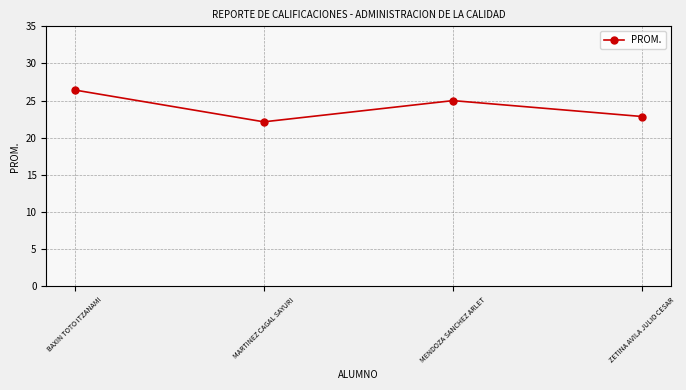

List the labels in order of value, largest first.

BAXIN TOTO ITZANAMI, MENDOZA SANCHEZ ARLET, ZETINA AVILA JULIO CESAR, MARTINEZ CAGAL SAYURI